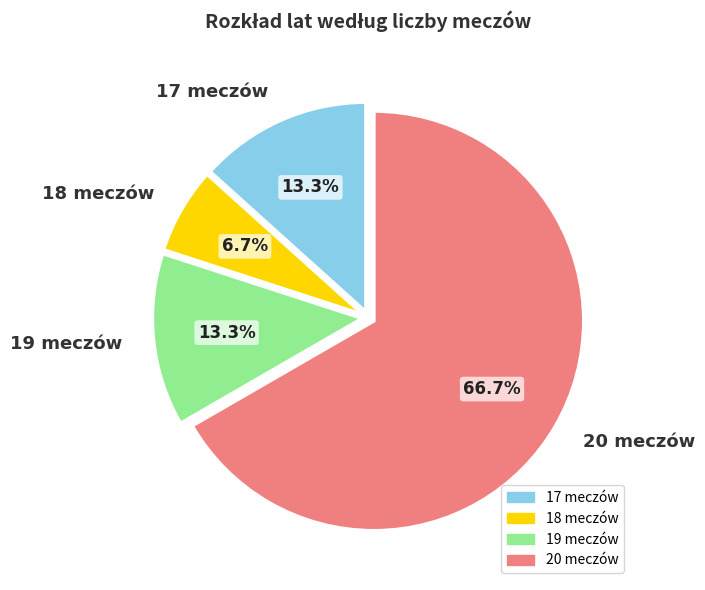

To the nearest percent, what is the average slice percentage?

25%